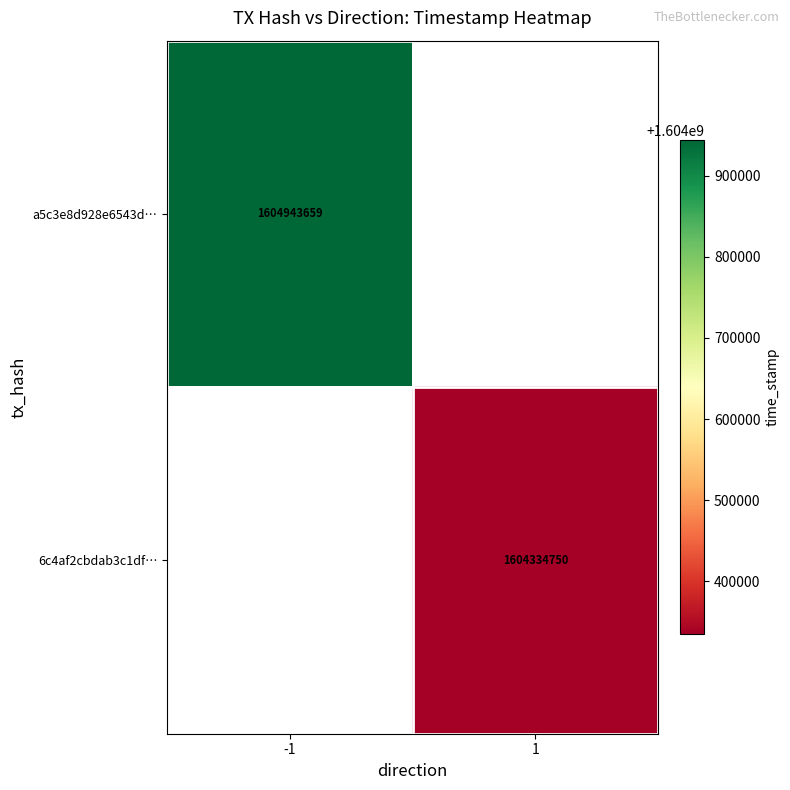

True or false: 6c4af2cbdab3c1df… has a value of 615222475 at 1.

False